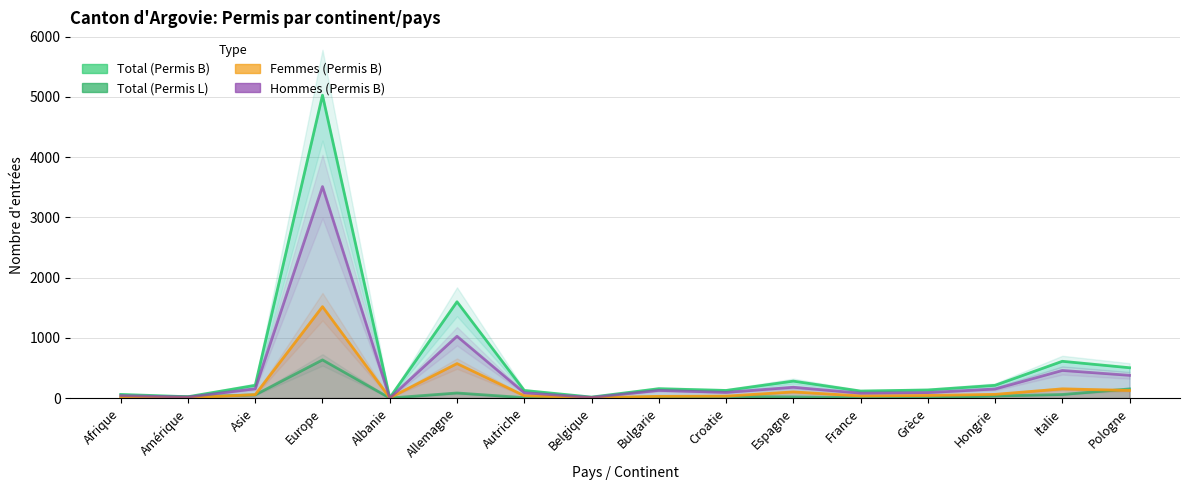

What is the label of the 10th point from the left?

Croatie